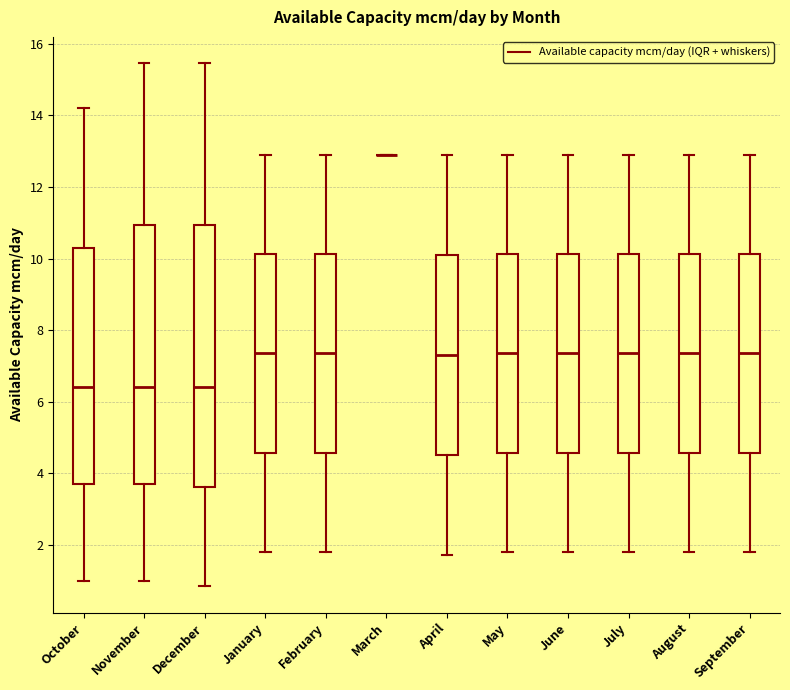

Where is the lower edge of the box for January on the y-axis? The values are not printed on the chart, so give them approximately, as read against the axis.

4.6